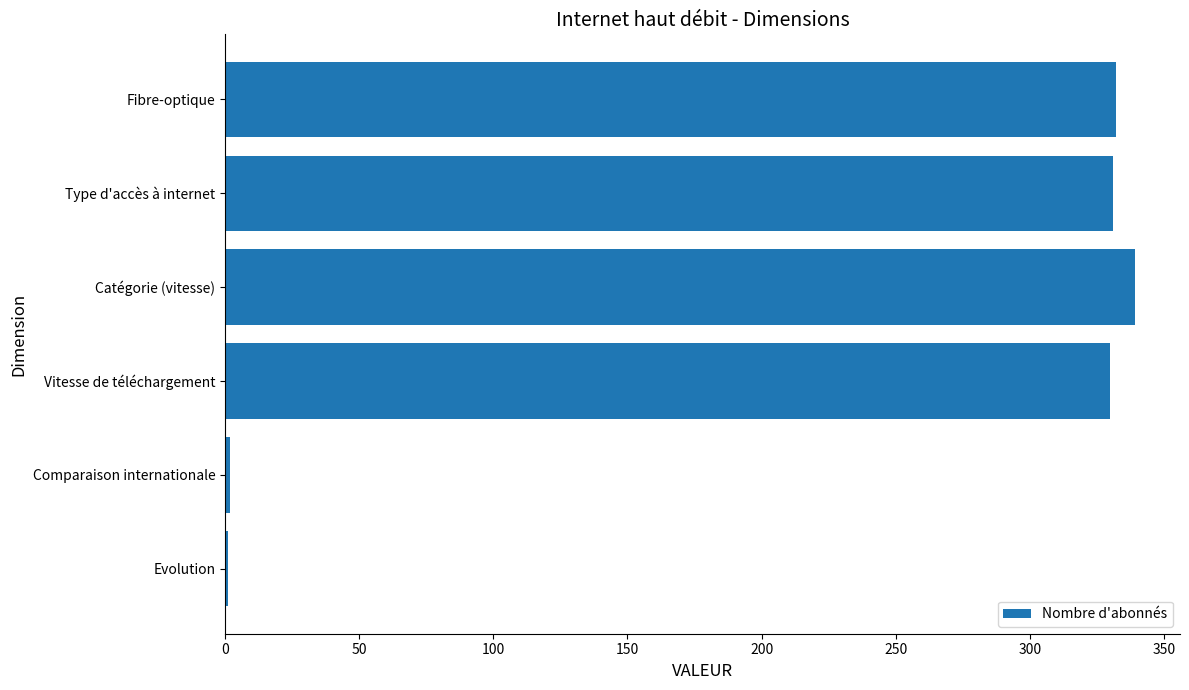

Between Fibre-optique and Evolution, which is larger?

Fibre-optique